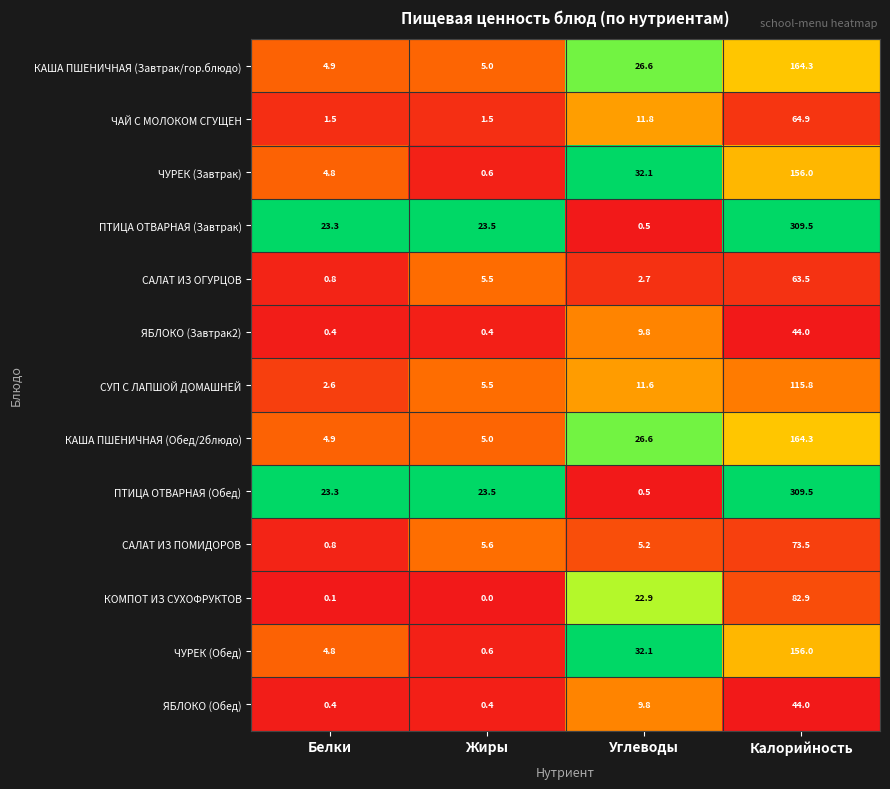

At which category is the sum across all series the highest?

Калорийность